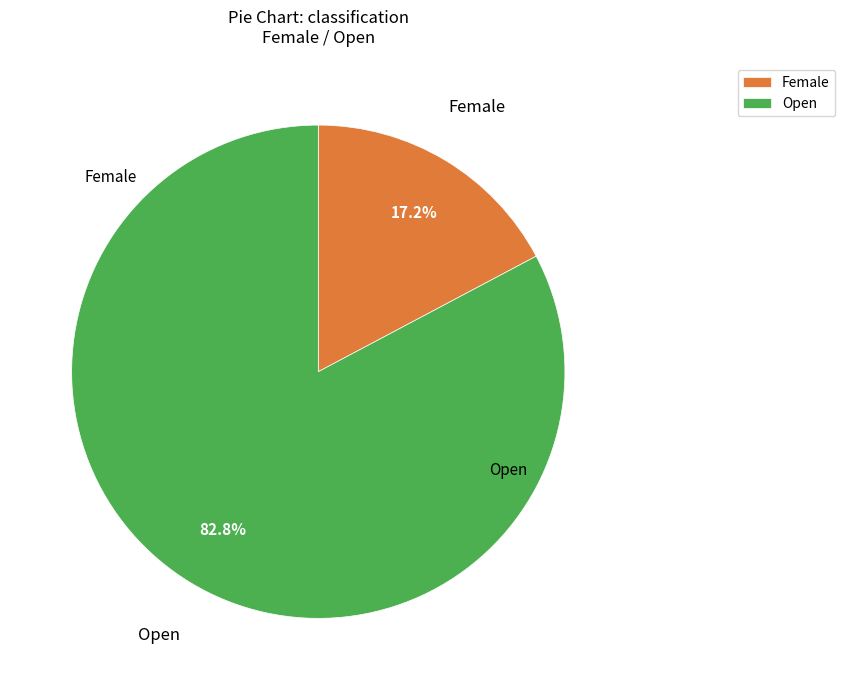

Which slice is the largest?

Open